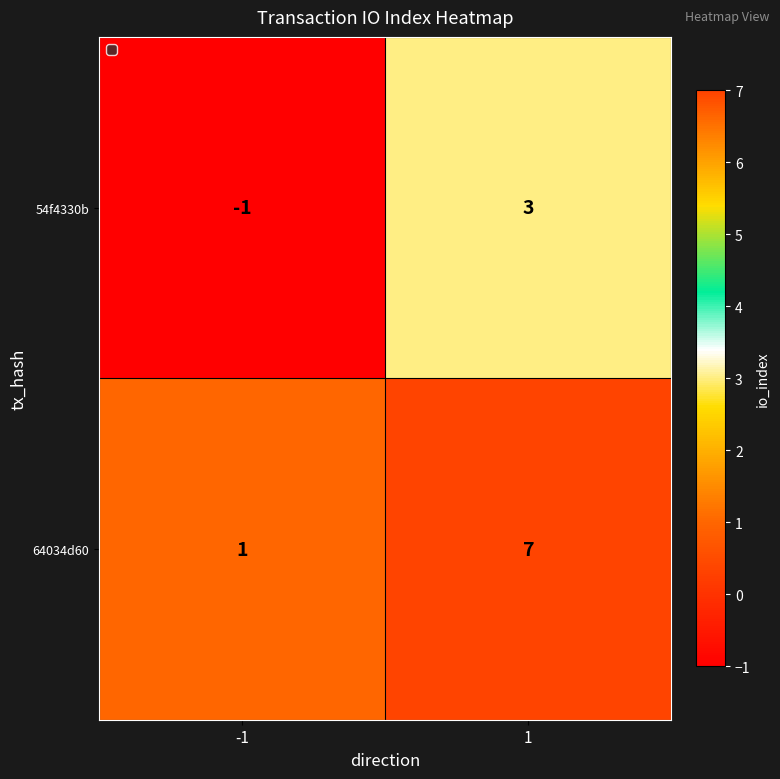

What is the spread (max minus min) of values at 1?

4